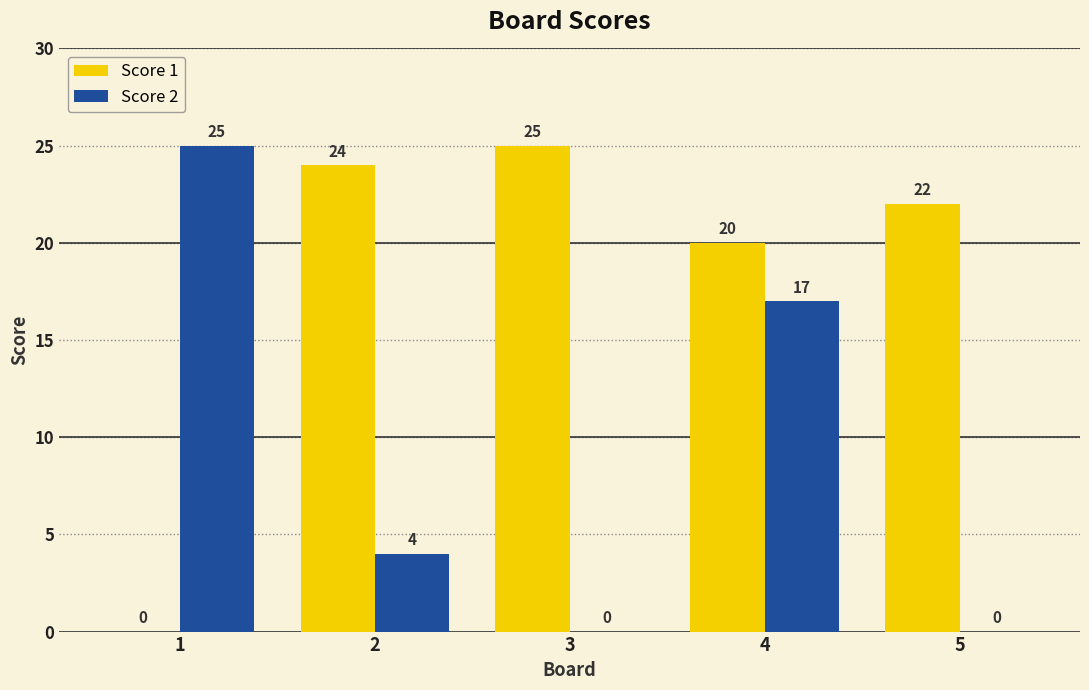

Which series changed the most between 1 and 5?

Score 2